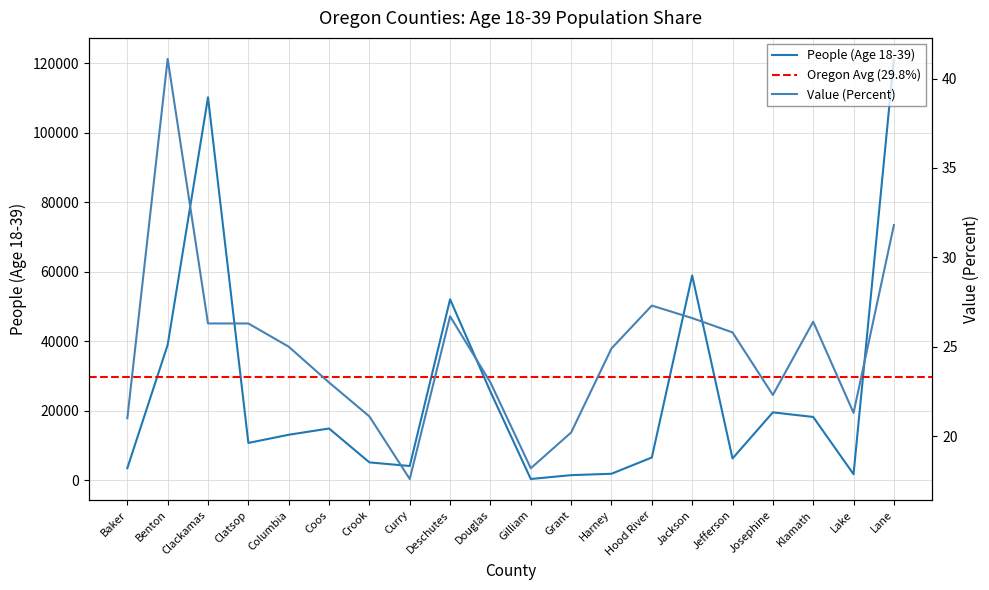

How many lines are shown in the chart?

2